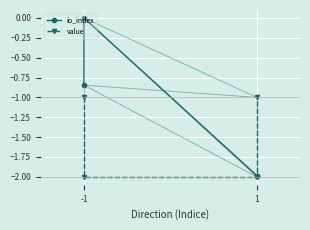

What are all the series names shown in the legend?

io_index, value